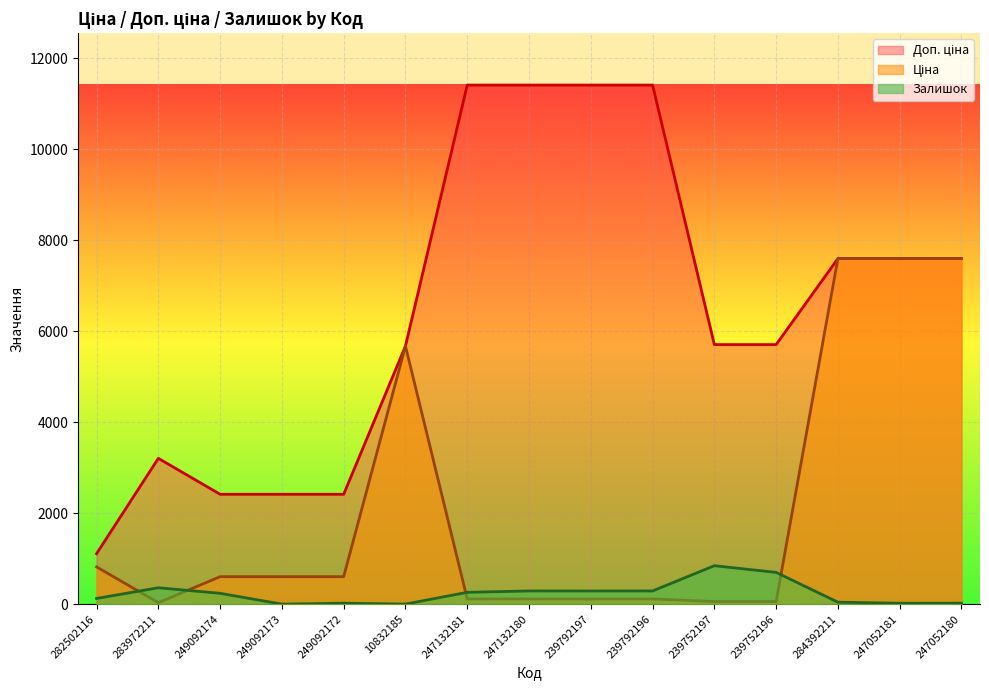

Reading left to right, list all the values displayed in this chart.

Ціна: 818.5	32.0	603.7	603.7	603.7	5673.8	114.1	114.1	114.1	114.1	57.0	57.0	7596.5	7596.5	7596.5
Доп. ціна: 1109.2	3205.0	2414.8	2414.8	2414.8	5673.8	11410.0	11410.0	11410.0	11410.0	5705.0	5705.0	7596.5	7596.5	7596.5
Залишок: 125.0	360.0	238.0	0.0	21.0	1.0	260.0	290.0	289.0	290.0	845.0	698.0	43.0	20.0	21.0